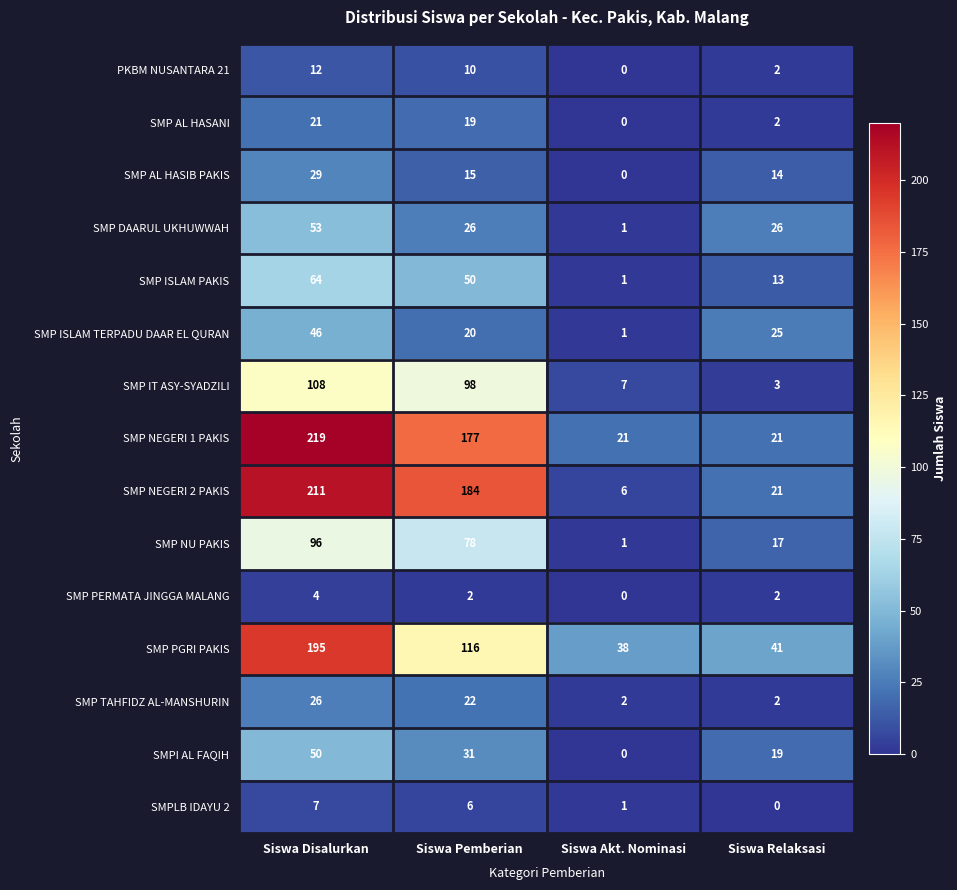

At which category does the chart reach its peak across all series?

Siswa Disalurkan